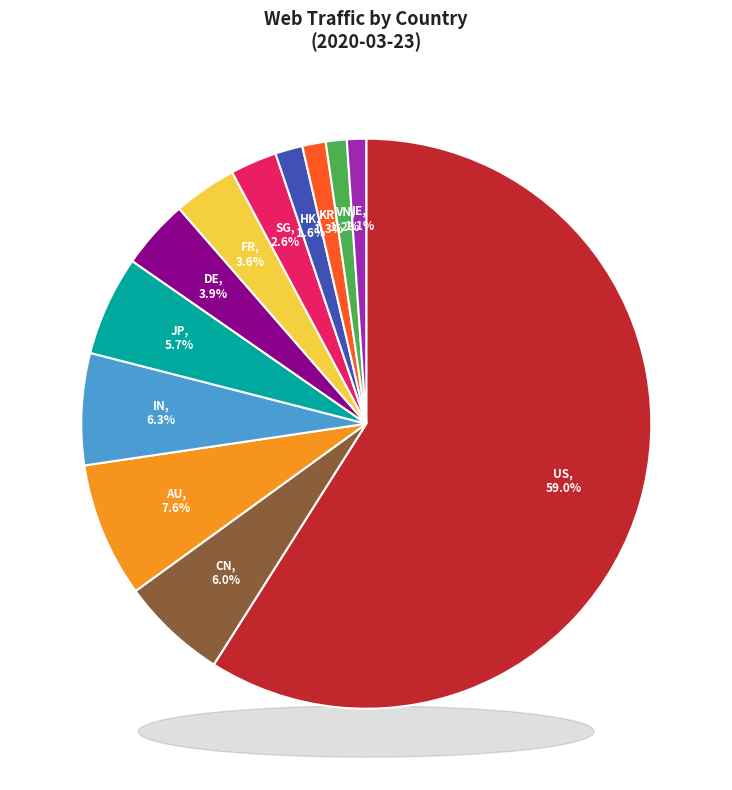

To the nearest percent, what percentage of the pie is HK?

2%